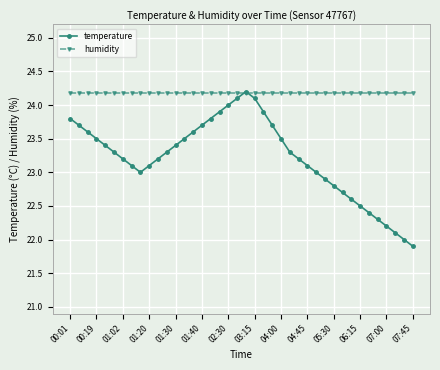

Rank the series by their average value, from highest to lowest.

humidity, temperature